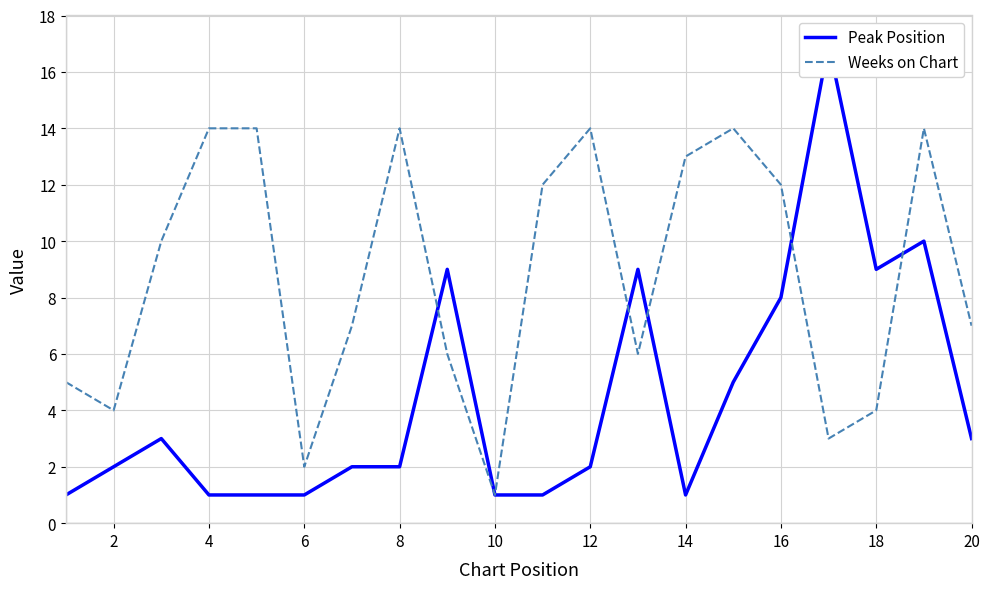

The value of Weeks on Chart at 2 is 2. True or false?

False